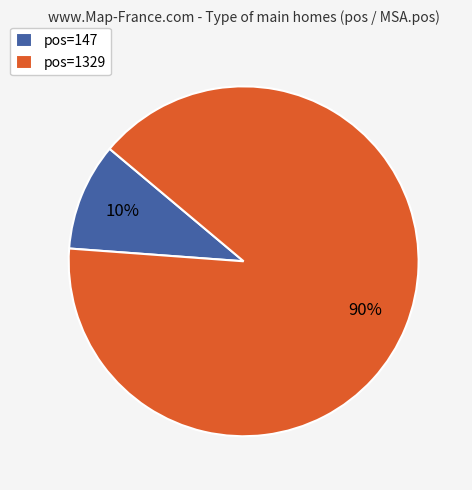

To the nearest percent, what portion does pos=1329 represent?

90%